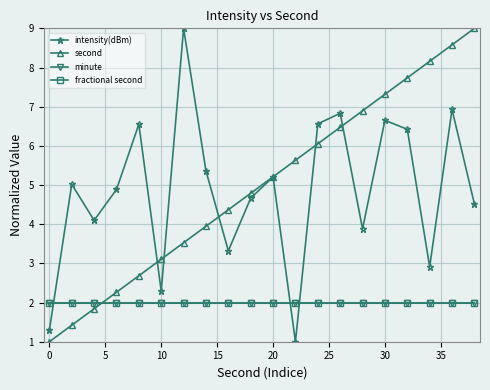

True or false: fractional second has more than 0 points higher than both neighbors.

False